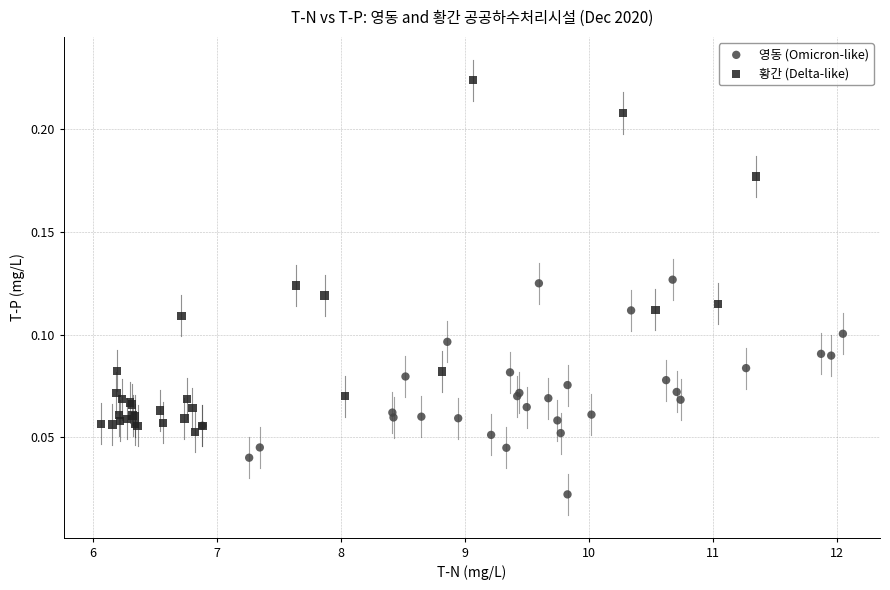

Which series has the largest Y range (max minus min)?

황간 (Delta-like)